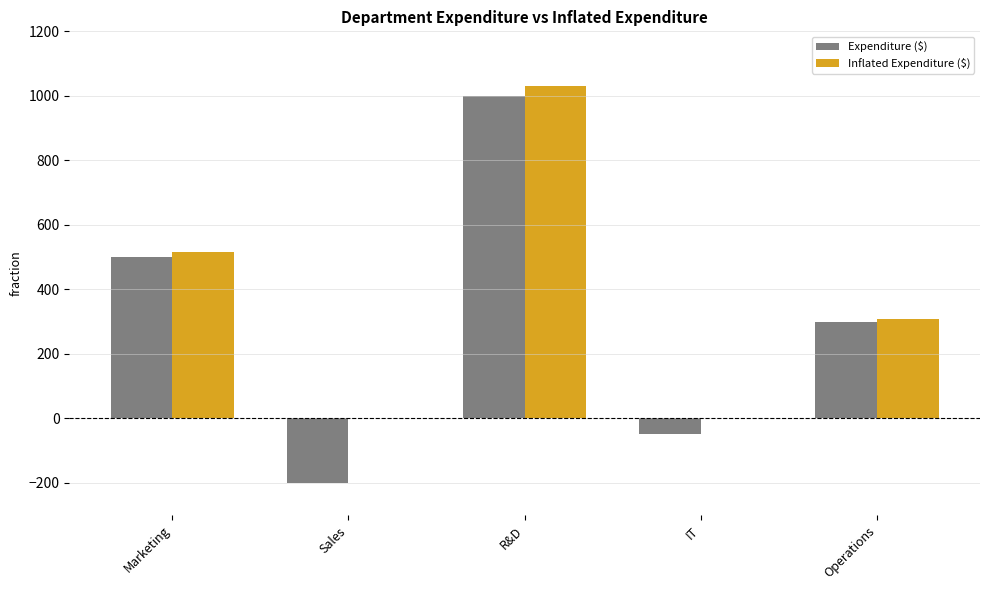

Read the Expenditure ($) value at Operations.

300